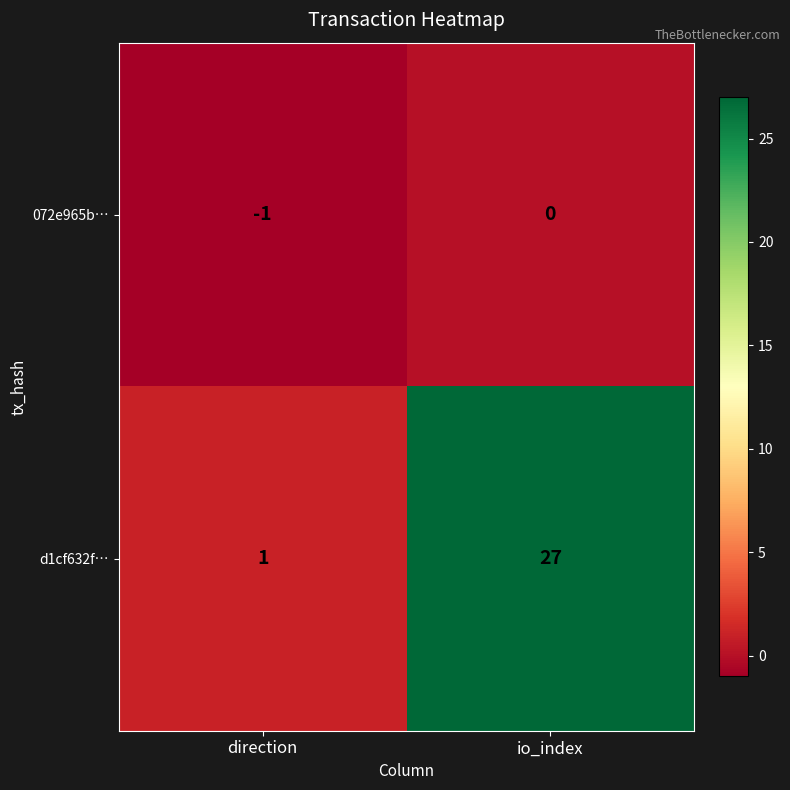

List the series in order of their overall mean, lowest first.

072e965b…, d1cf632f…